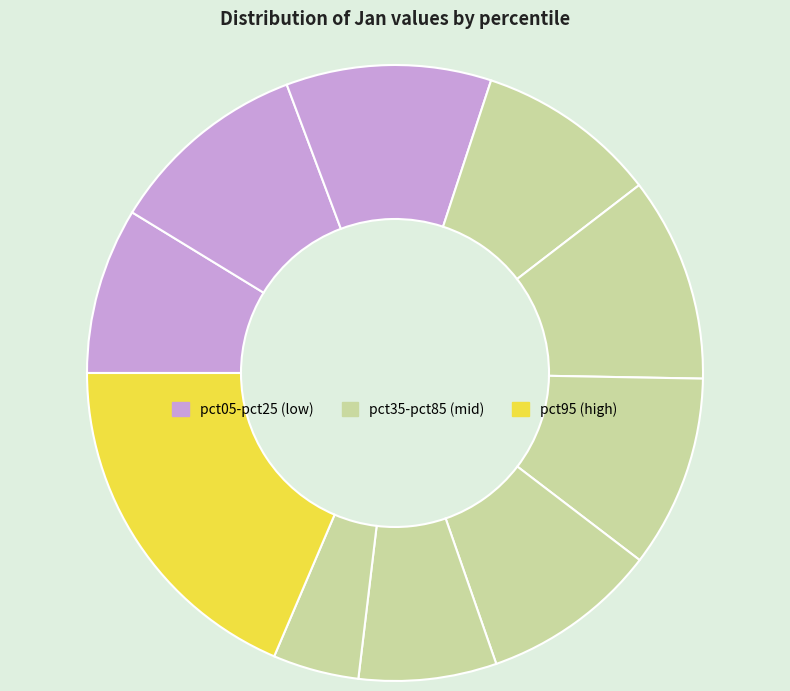

Does any single category account for the majority?

No